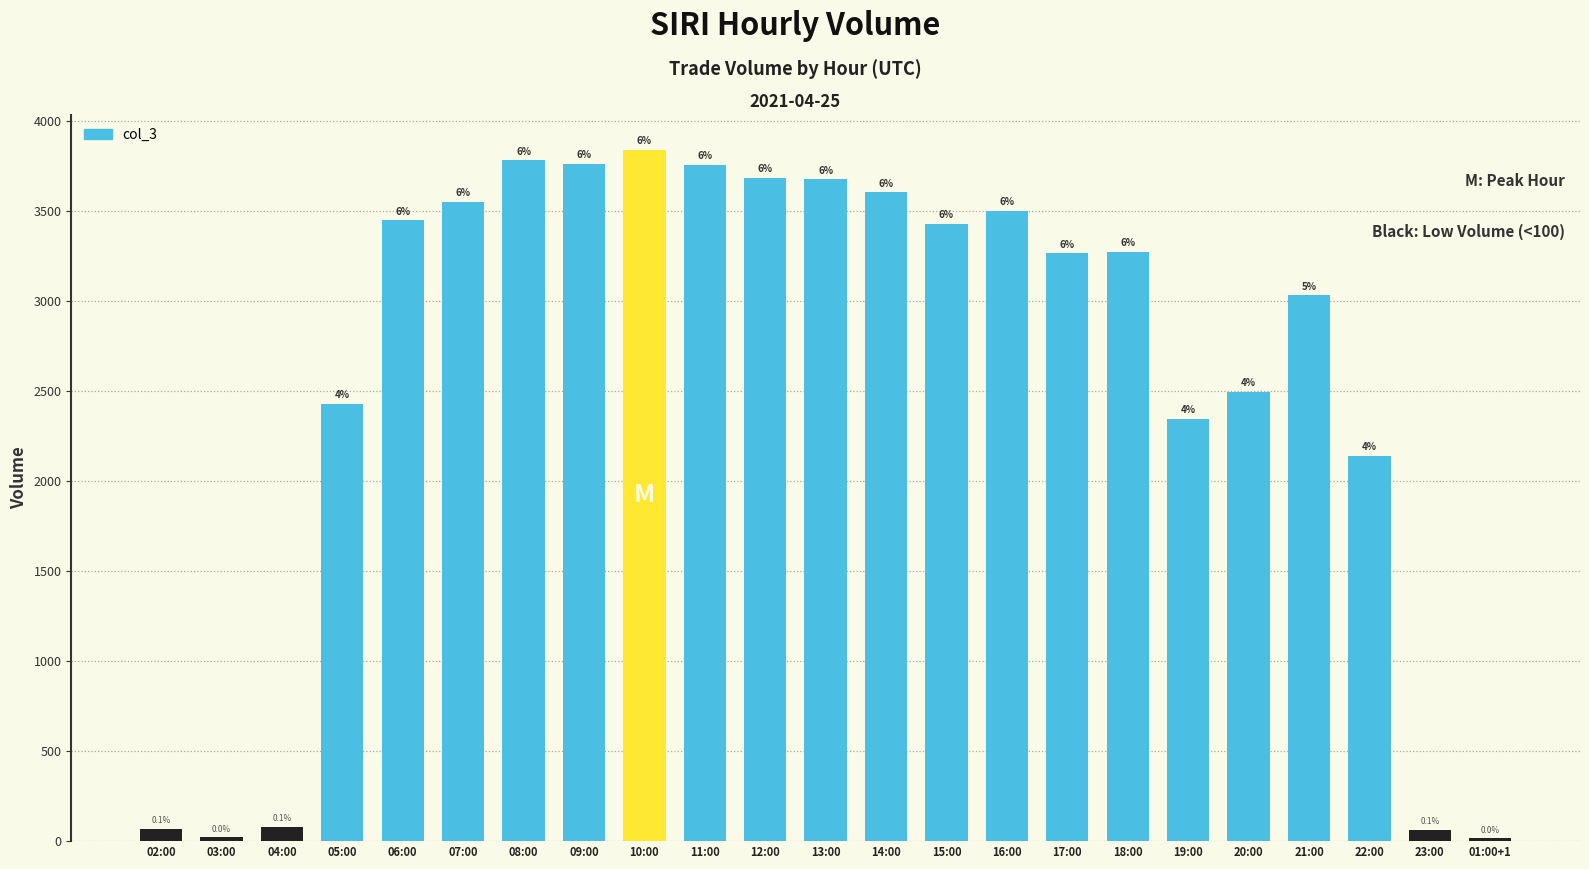

Reading left to right, list all the values displayed in this chart.

70	22	81	2429	3446	3549	3780	3760	3839	3756	3681	3675	3601	3427	3500	3264	3271	2345	2496	3030	2138	64	15